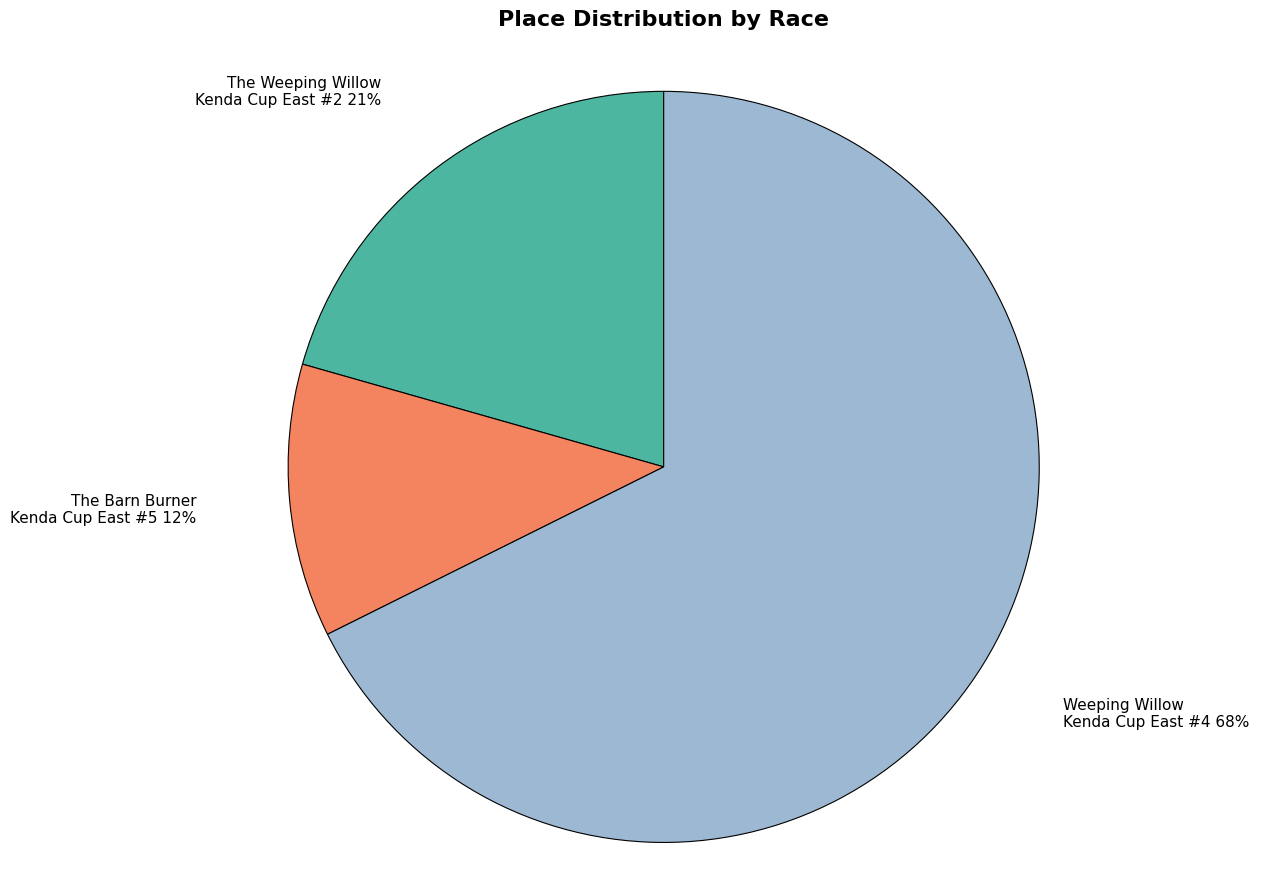

Which category has the smallest portion of the pie?

The Barn Burner Kenda Cup East #5